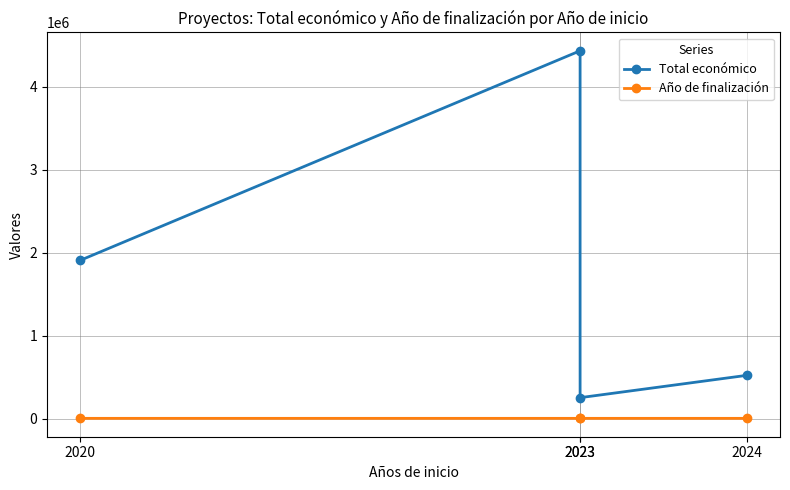

Reading left to right, transcribe all the data shown in this chart.

Total económico: 1906961	4431810	251272	520062
Año de finalización: 2023	2027	2025	2027